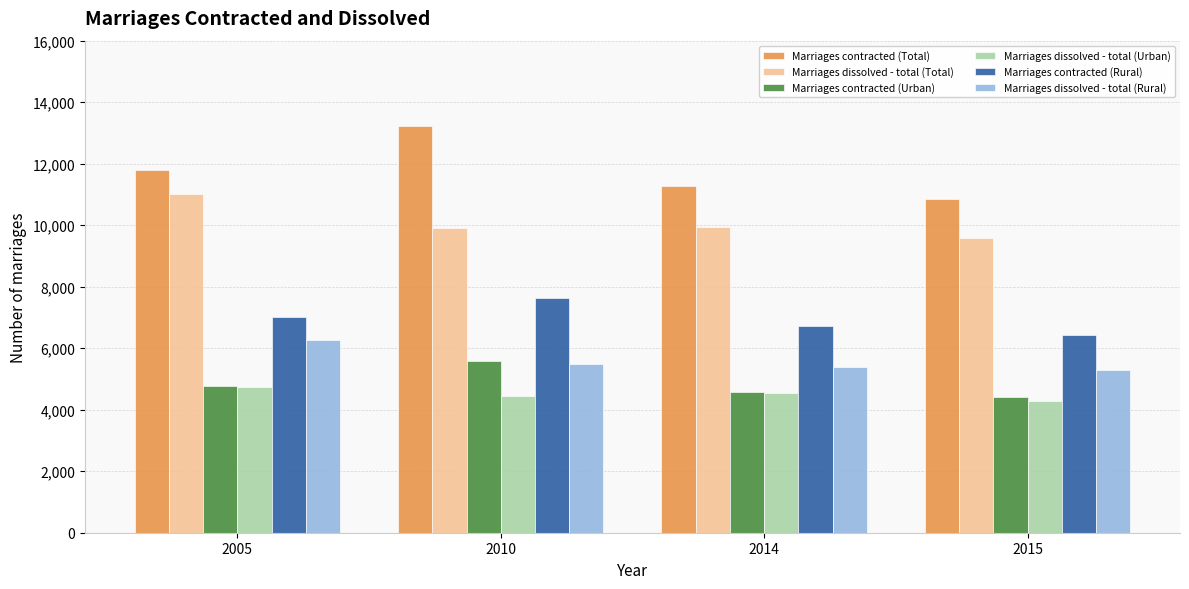

What is the difference between the maximum and minimum values in the Marriages contracted (Urban) series?

1173